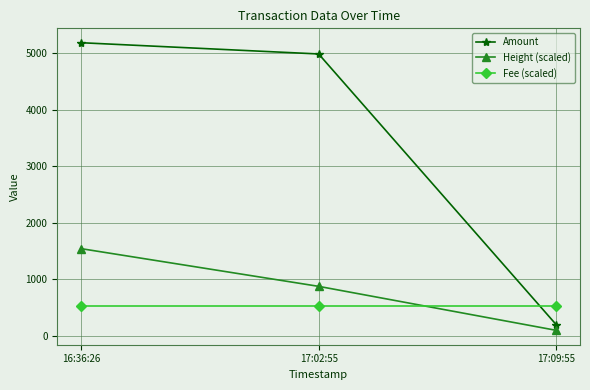

What is the average value of the Height (scaled) series?

840.8